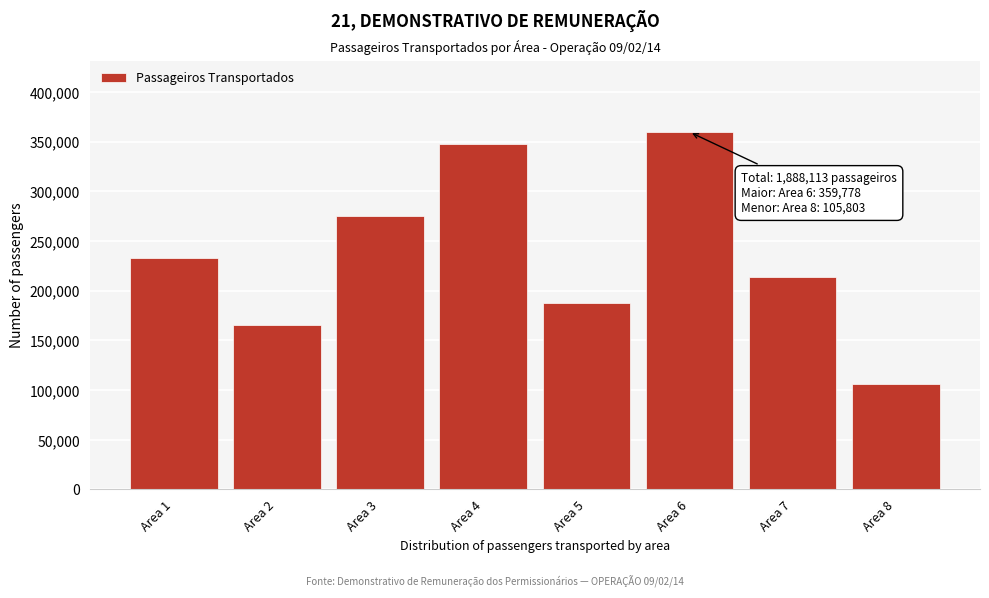

Reading left to right, transcribe all the data shown in this chart.

Area 1=232954	Area 2=165090	Area 3=274852	Area 4=347996	Area 5=187635	Area 6=359778	Area 7=214005	Area 8=105803